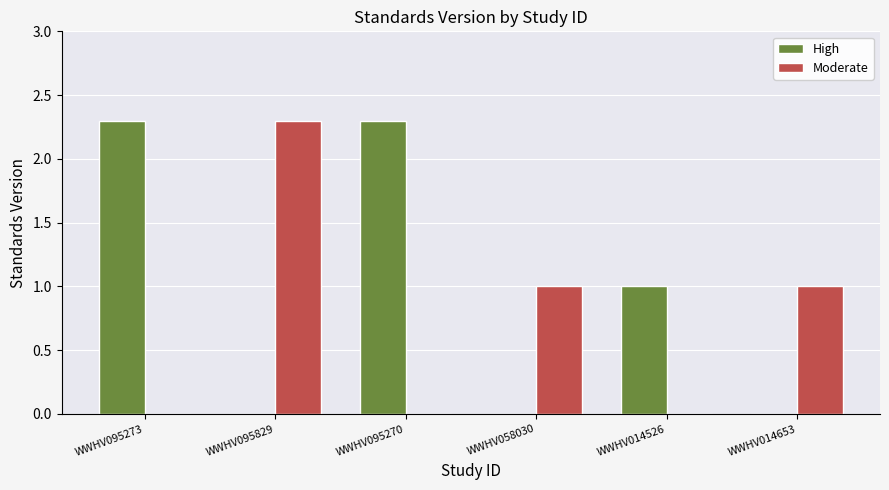

True or false: High has a value of 2.3 at WWHV095270.

True